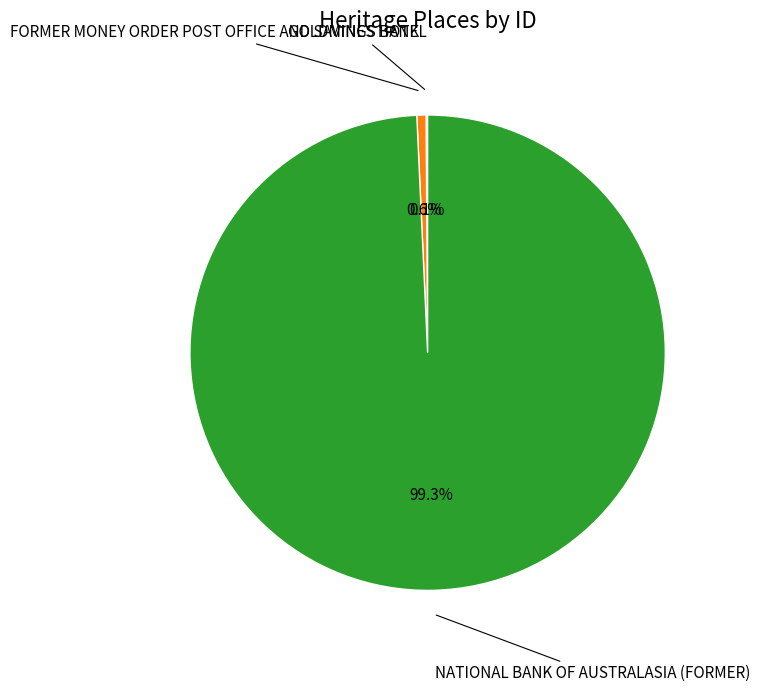

Does any single category account for the majority?

Yes